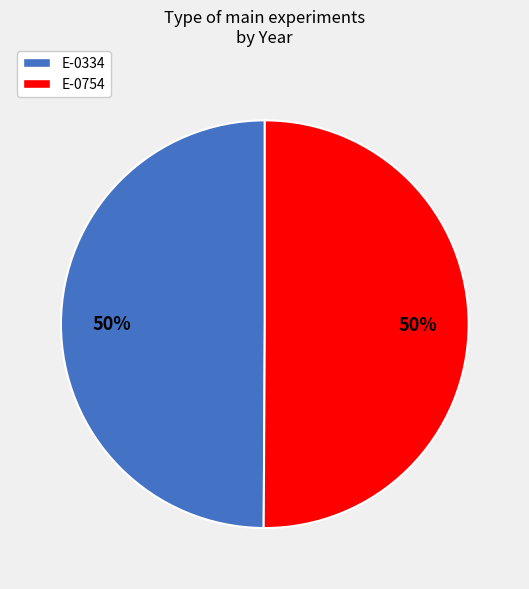

Combined, do E-0754 and E-0334 account for over 50%?

Yes